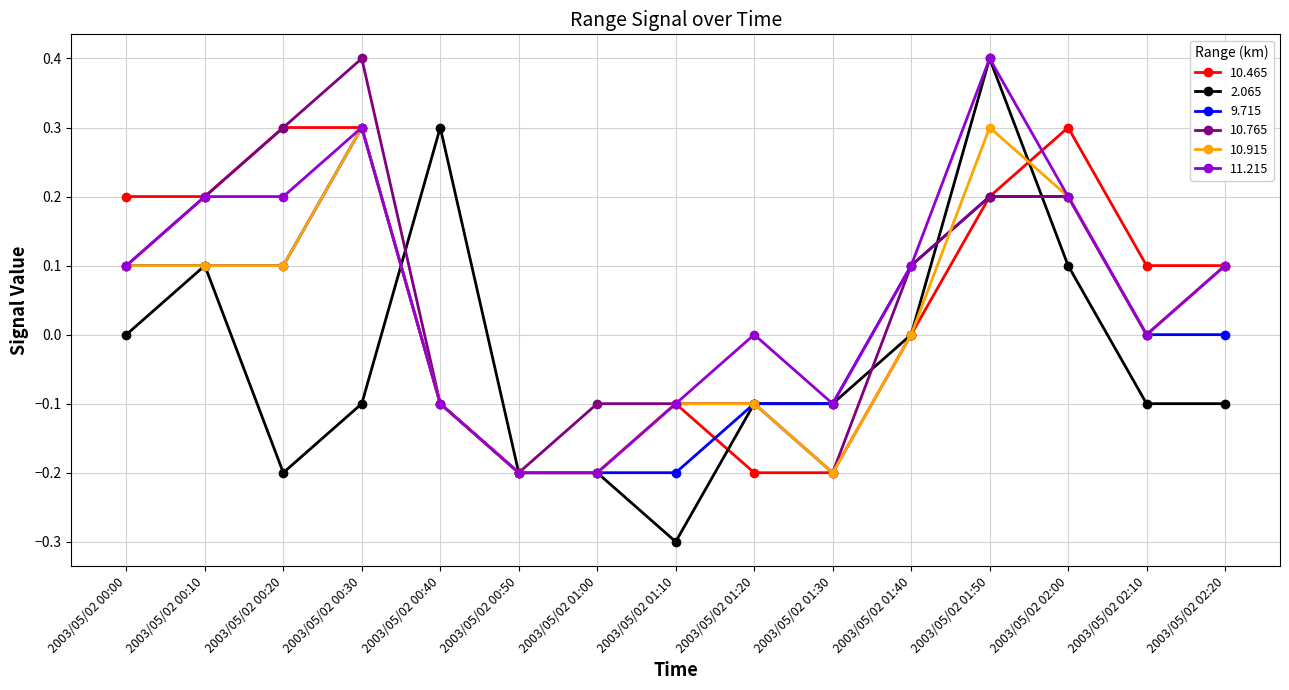

At which category is the sum across all series the highest?

2003/05/02 01:50